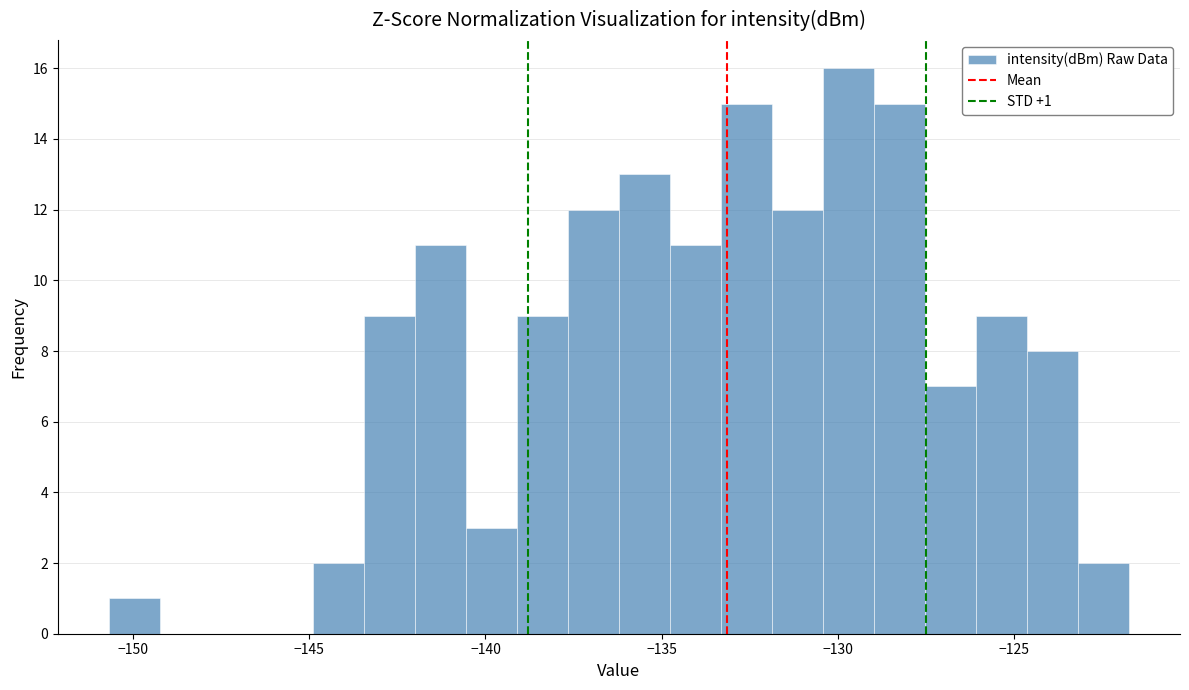

Read against the x-axis, roughly where is the centre of the tallest bar?

-129.5